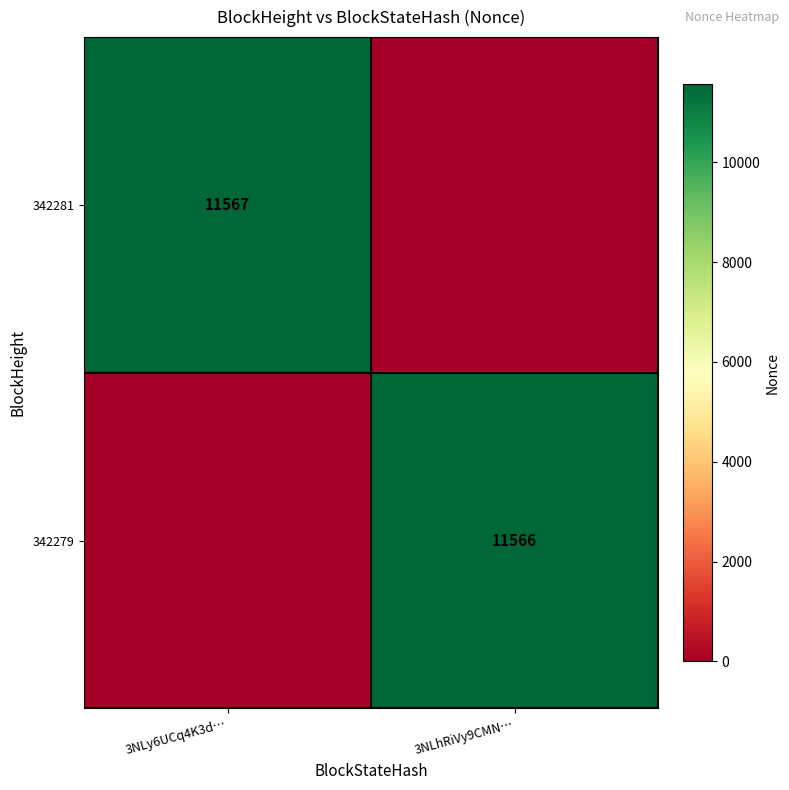

The value of 342279 at 3NLhRiVy9CMN… is 11566. True or false?

True